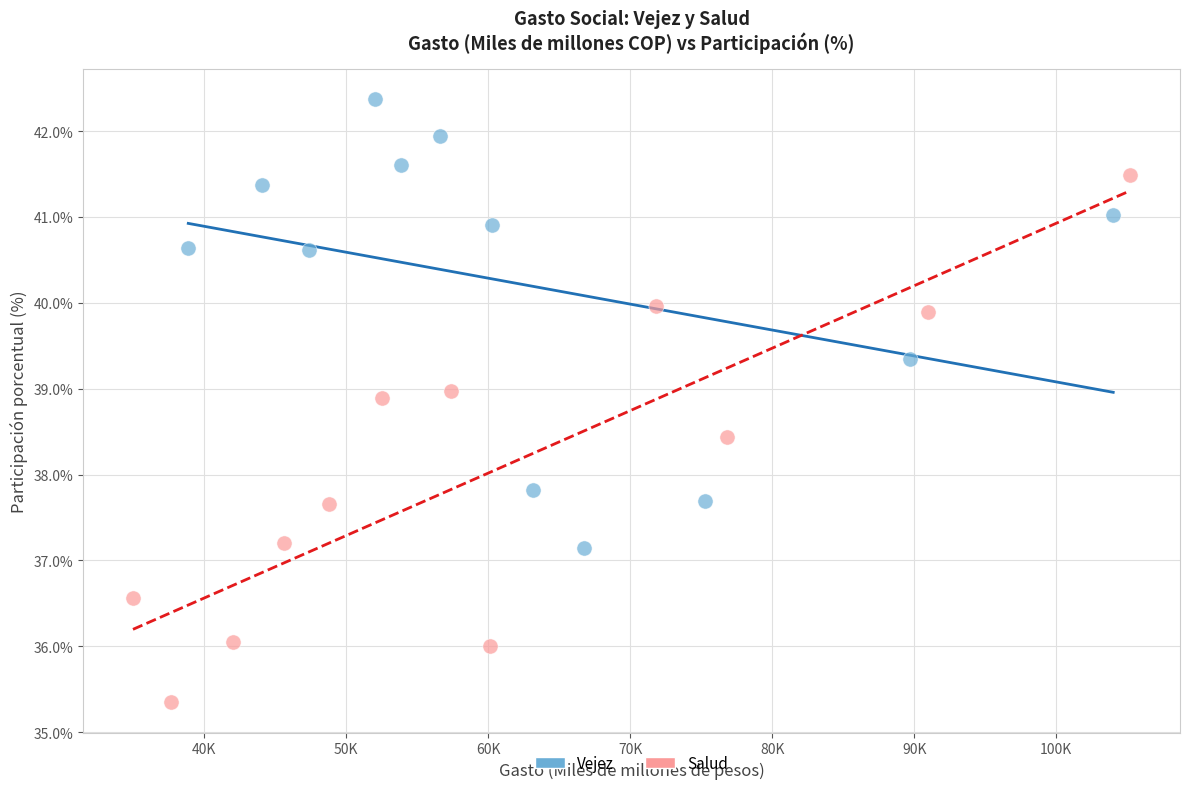

Which series reaches the maximum Y coordinate?

Vejez